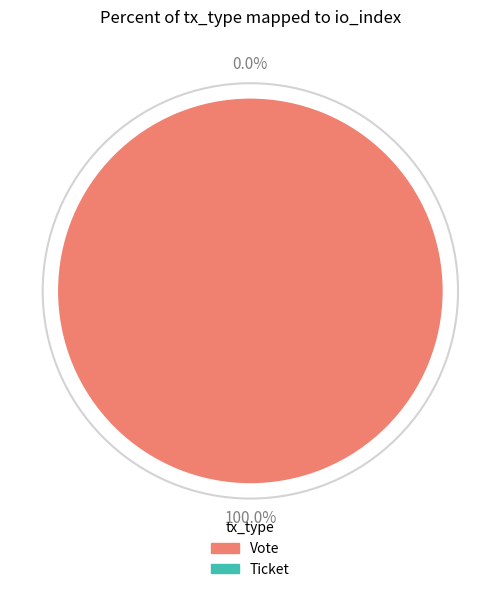

To the nearest percent, what is the difference between the Vote (io_index=1) and Ticket (io_index=0) slice percentages?

100%